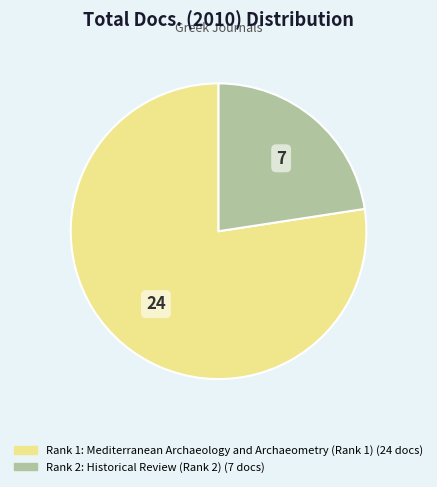

Is there any slice that represents more than half of the pie?

Yes